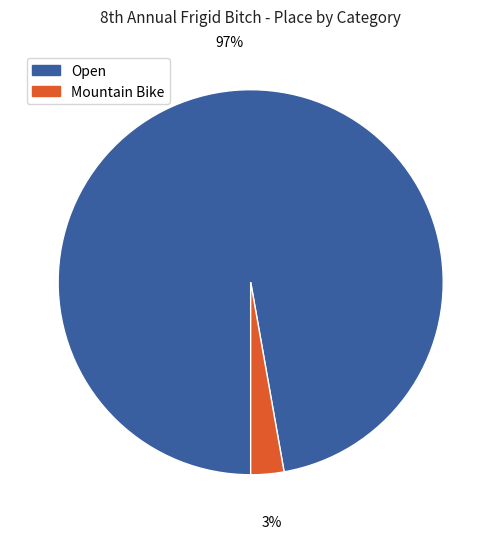

Rank the categories by value from lowest to highest.

Mountain Bike, Open